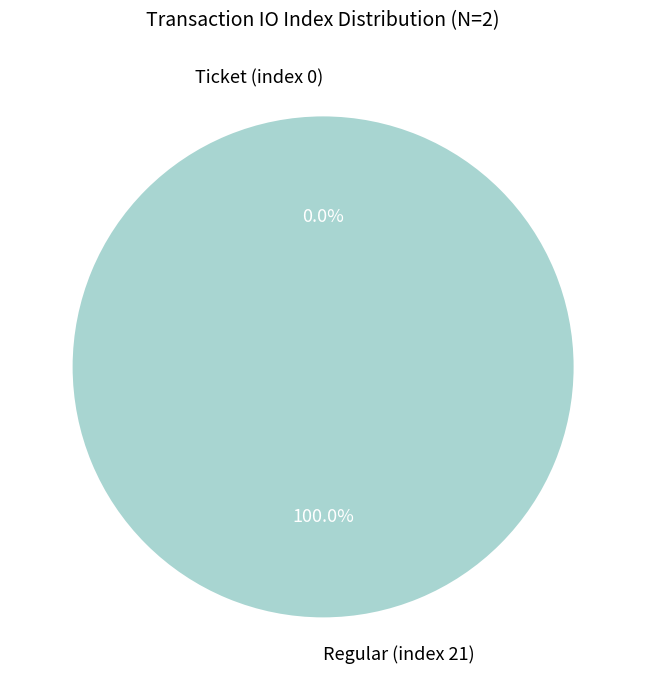

What percentage do Ticket (index 0) and Regular (index 21) together represent?

100.0%